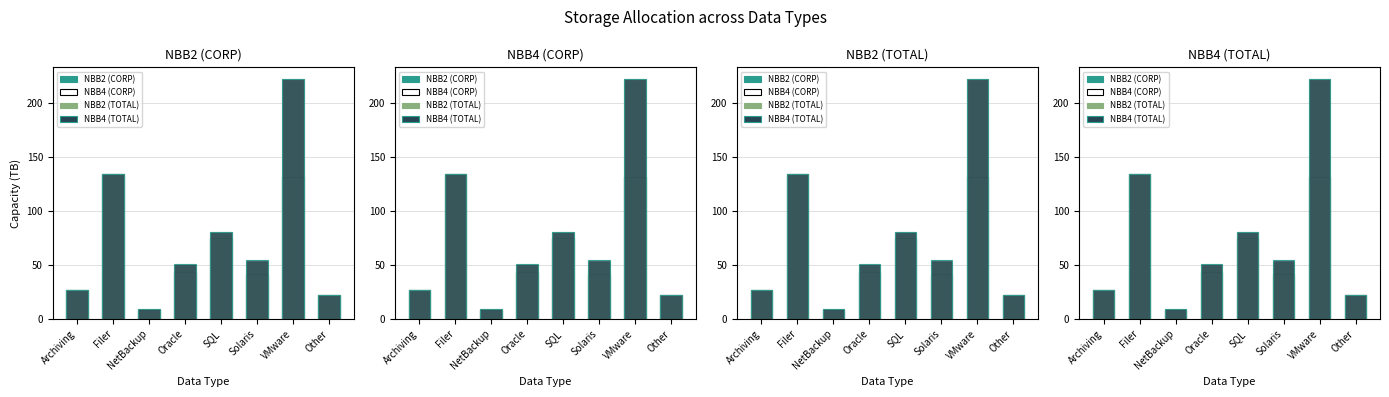

What is the minimum value for NBB2 (TOTAL)?

8.9